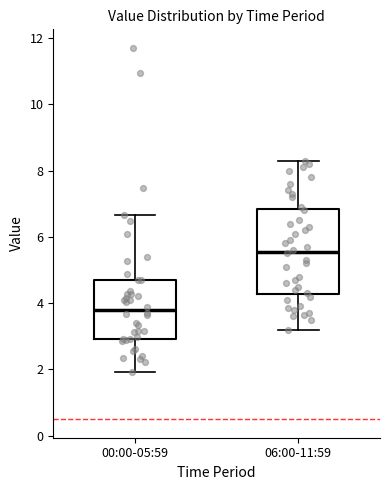

Reading left to right, read every box against the y-axis: the position of its median line, the range the box covers, and the ends of its whiskers. The values are not printed on the chart, so give them approximately, as read against the axis.

00:00-05:59: median 3.8, box 3.0 to 4.8, whiskers 2.0 to 6.6
06:00-11:59: median 5.6, box 4.2 to 6.8, whiskers 3.2 to 8.4